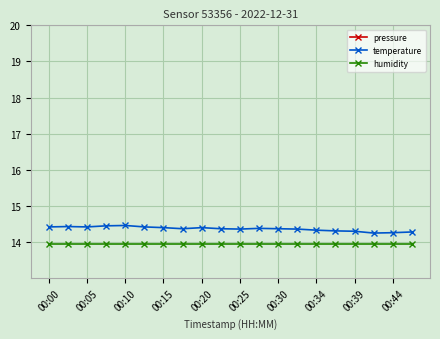

Does the chart display data point markers on the line(s)?

Yes